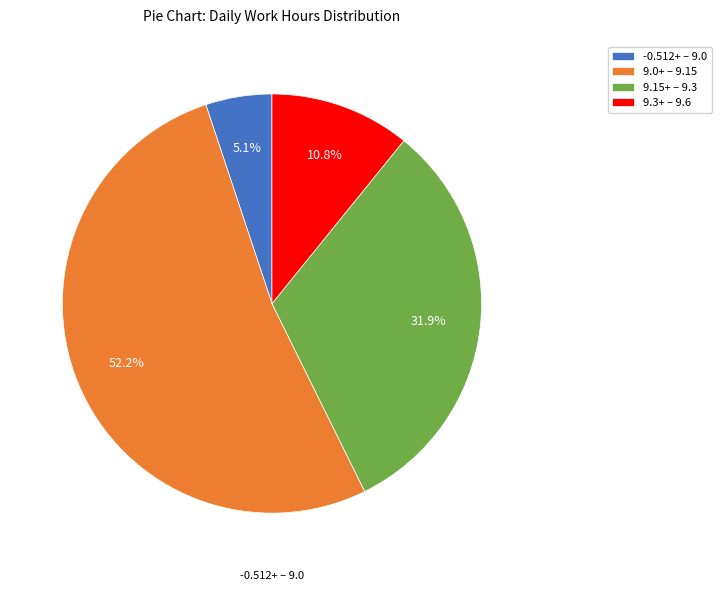

Count the number of slices in the pie.

4